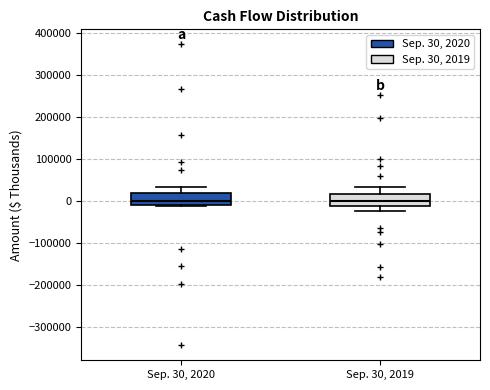

Where is the upper edge of the box for Sep. 30, 2020 on the y-axis? The values are not printed on the chart, so give them approximately, as read against the axis.

20000